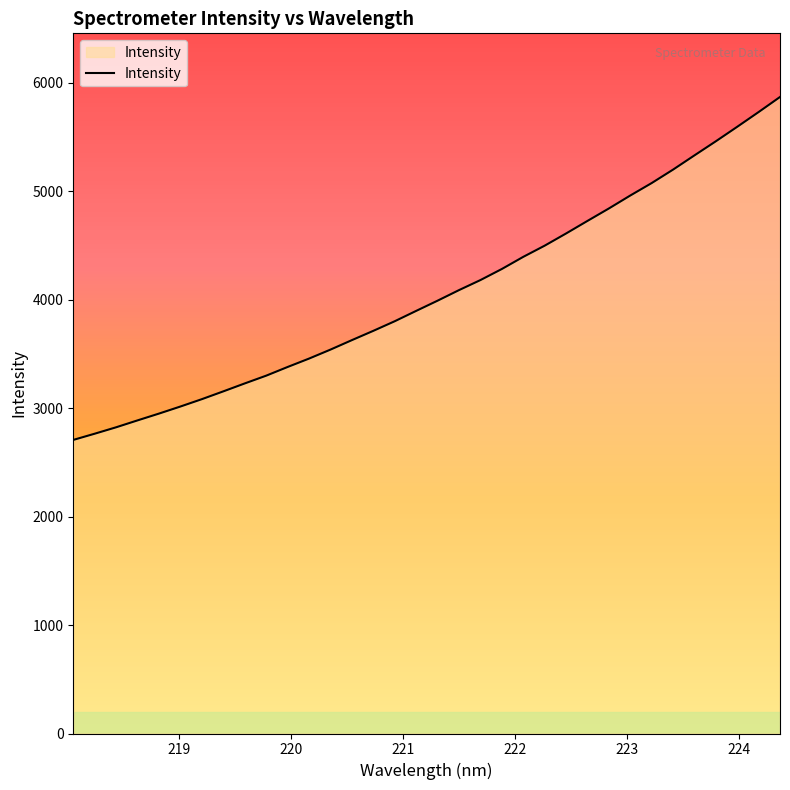

What is the difference between the maximum and minimum values?

3161.3